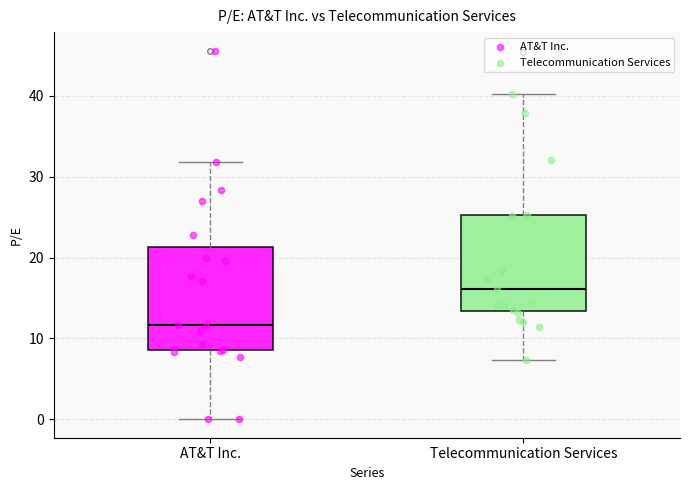

Where is the lower edge of the box for Telecommunication Services on the y-axis? The values are not printed on the chart, so give them approximately, as read against the axis.

13